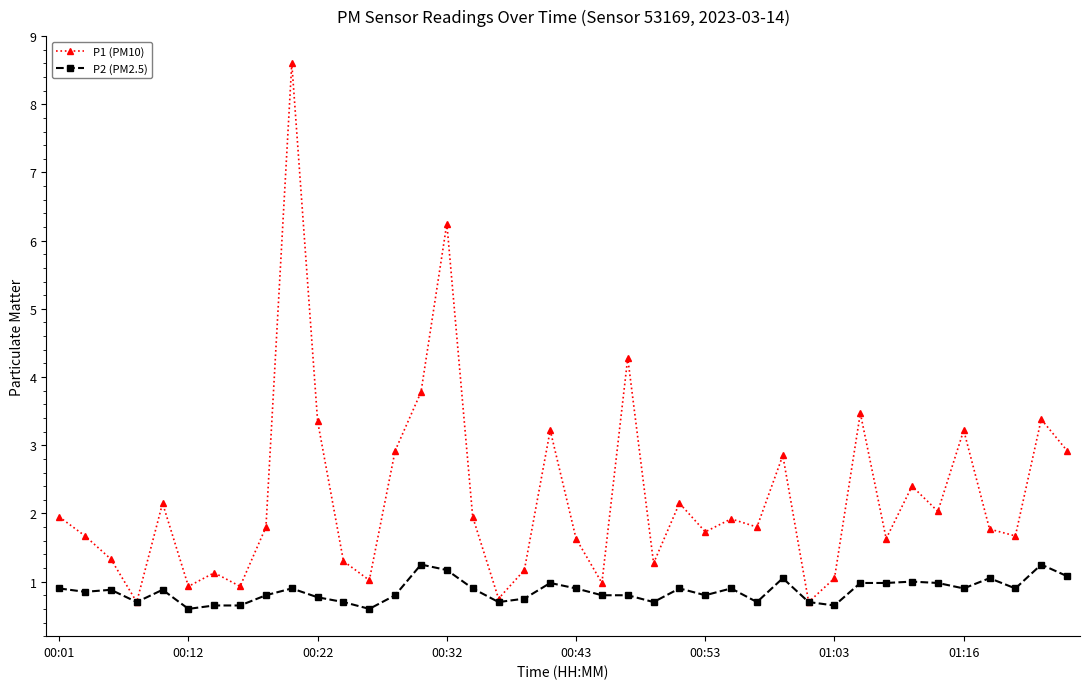

Which series has the largest range (max minus min)?

P1 (PM10)